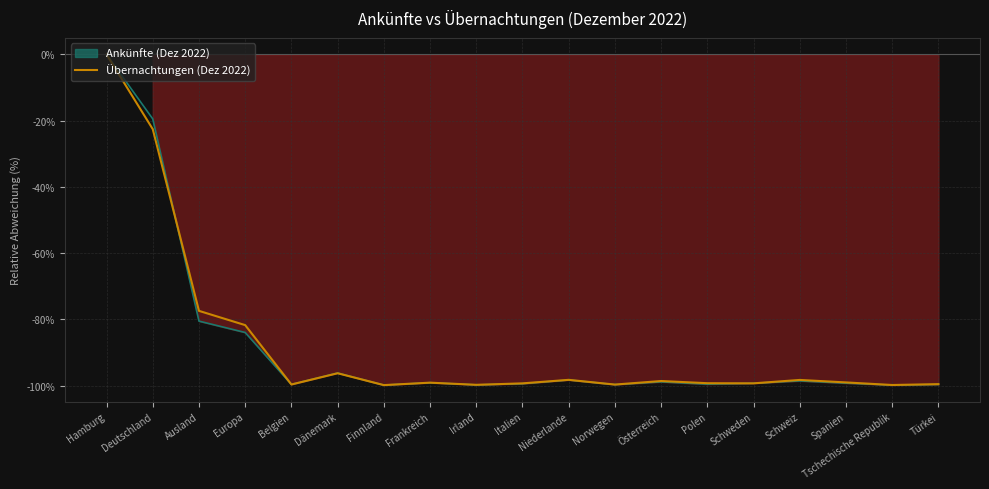

What is the value of the 6th point from the left?

-96.3